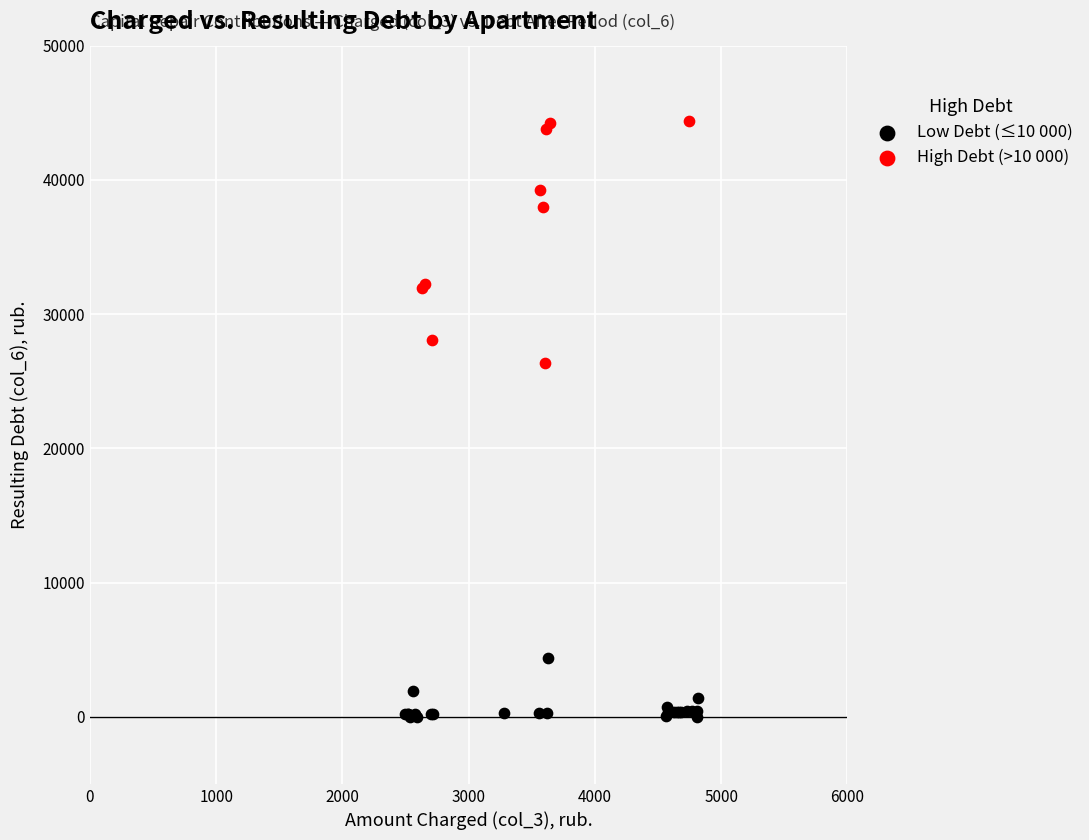

Which series contains the highest Y value?

High Debt (>10 000)